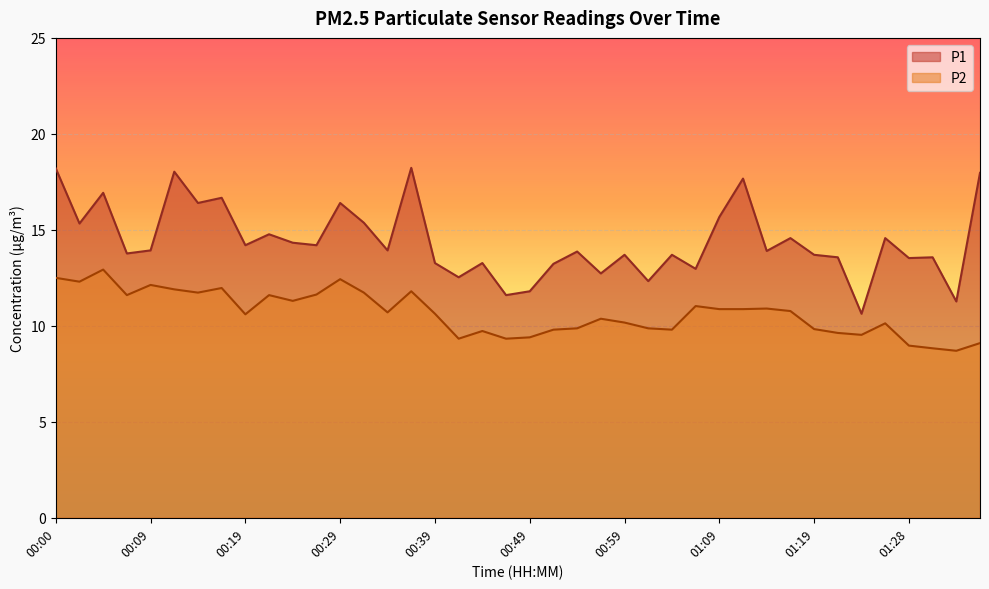

What are all the series names shown in the legend?

P1, P2